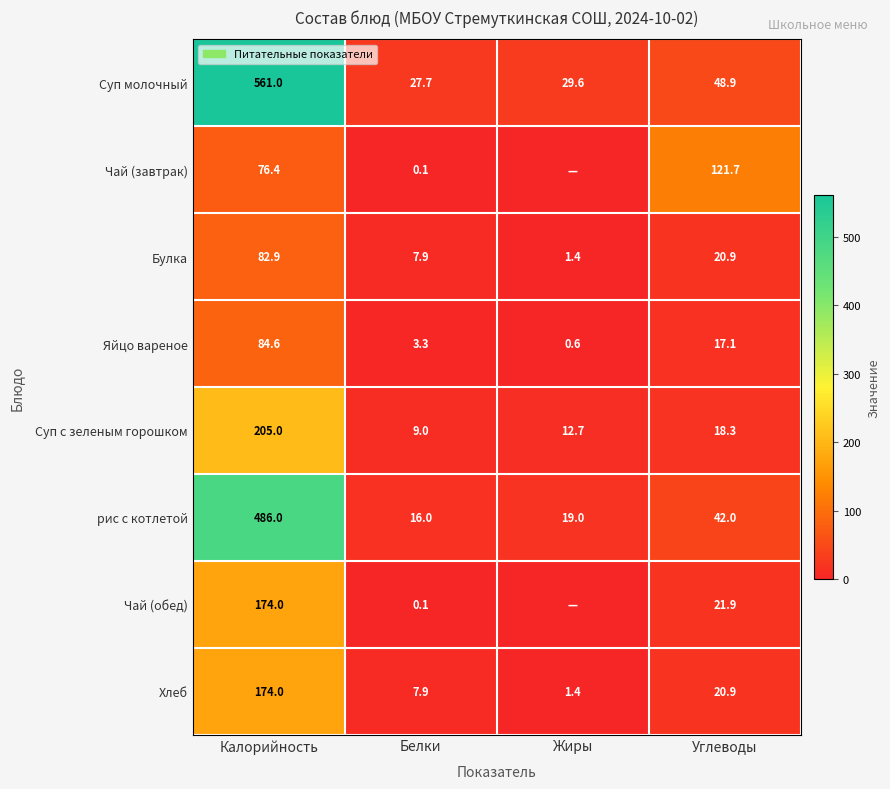

What is the sum of the Хлеб values at Углеводы and Калорийность?

194.9